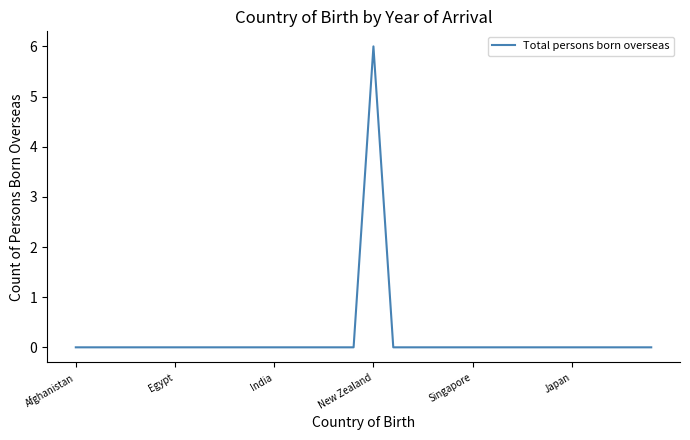

What is the maximum value shown in the chart?

6